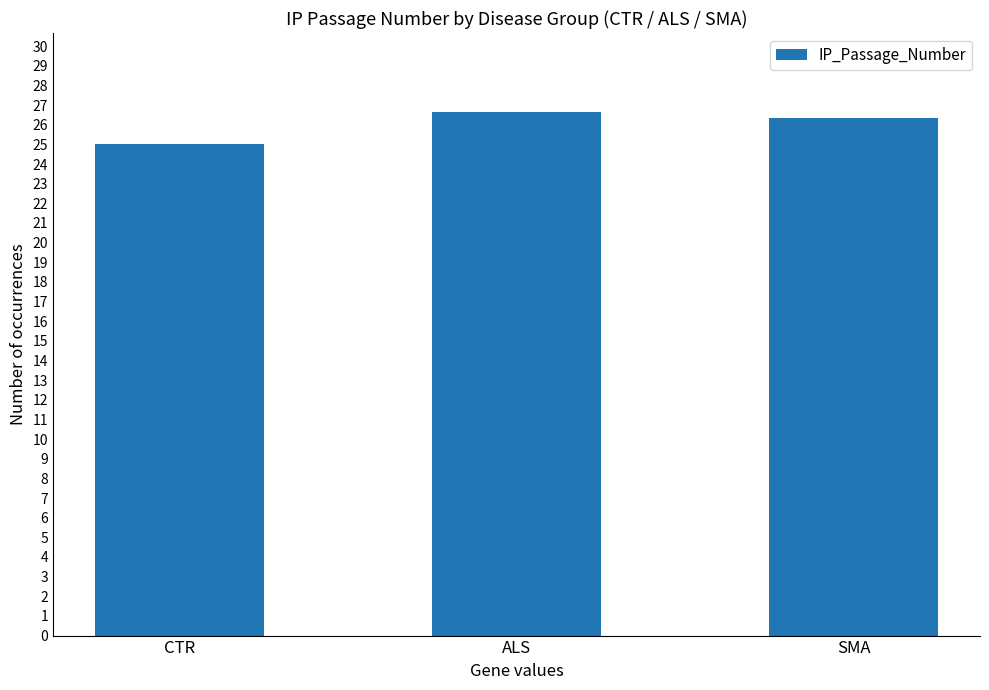

Which category has the lowest value across all series?

CTR